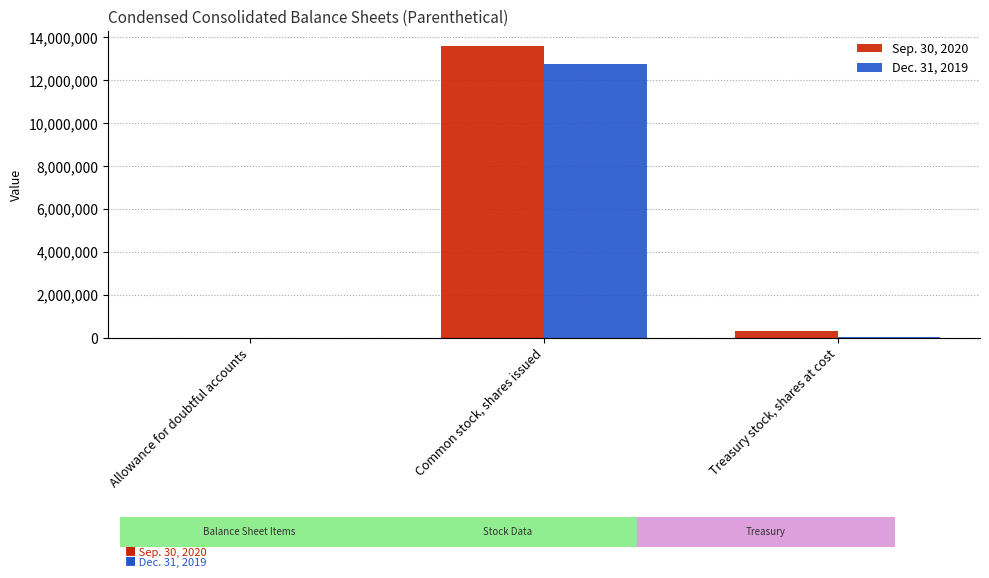

The value of Sep. 30, 2020 at Treasury stock, shares at cost is 326327. True or false?

True